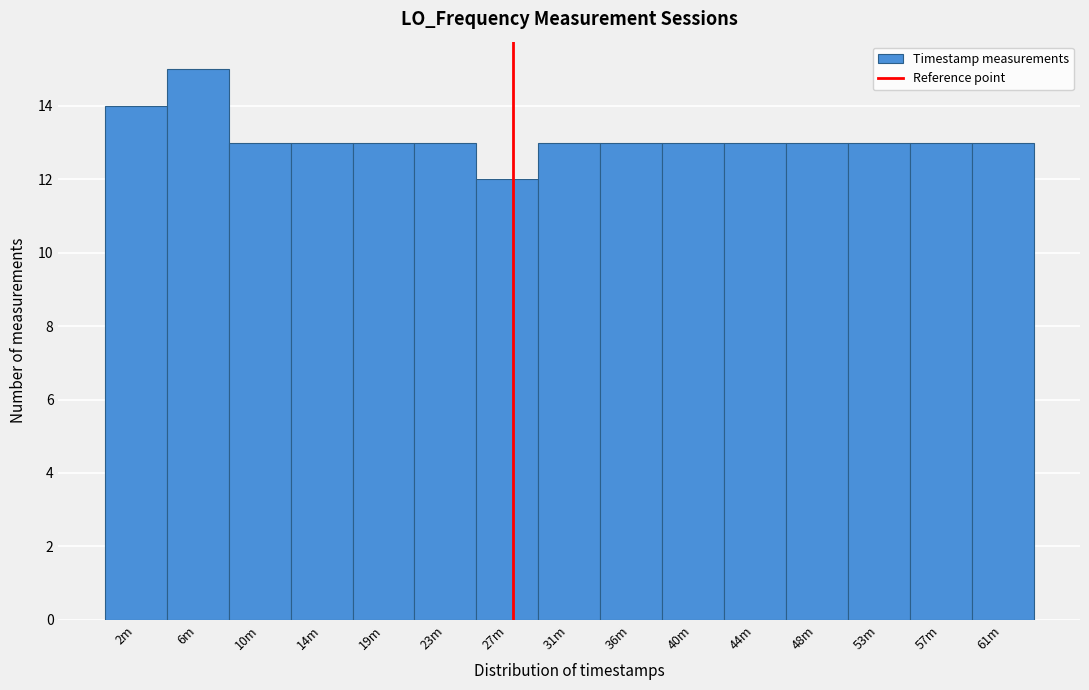

Reading right to left, extract all data points from this chart.

61m=13	57m=13	53m=13	48m=13	44m=13	40m=13	36m=13	31m=13	27m=12	23m=13	19m=13	14m=13	10m=13	6m=15	2m=14